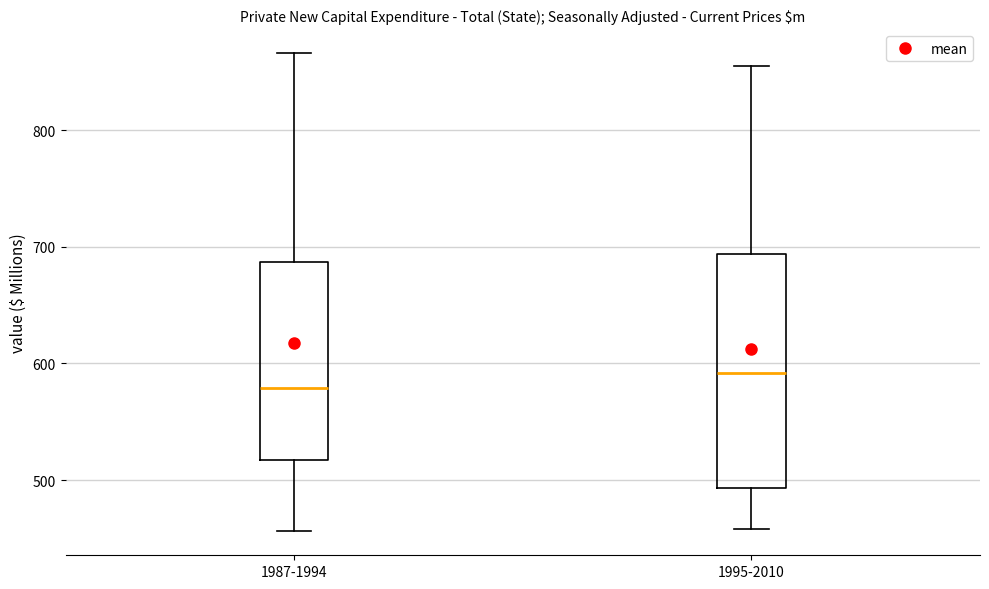

Which box has the highest median line?

1995-2010